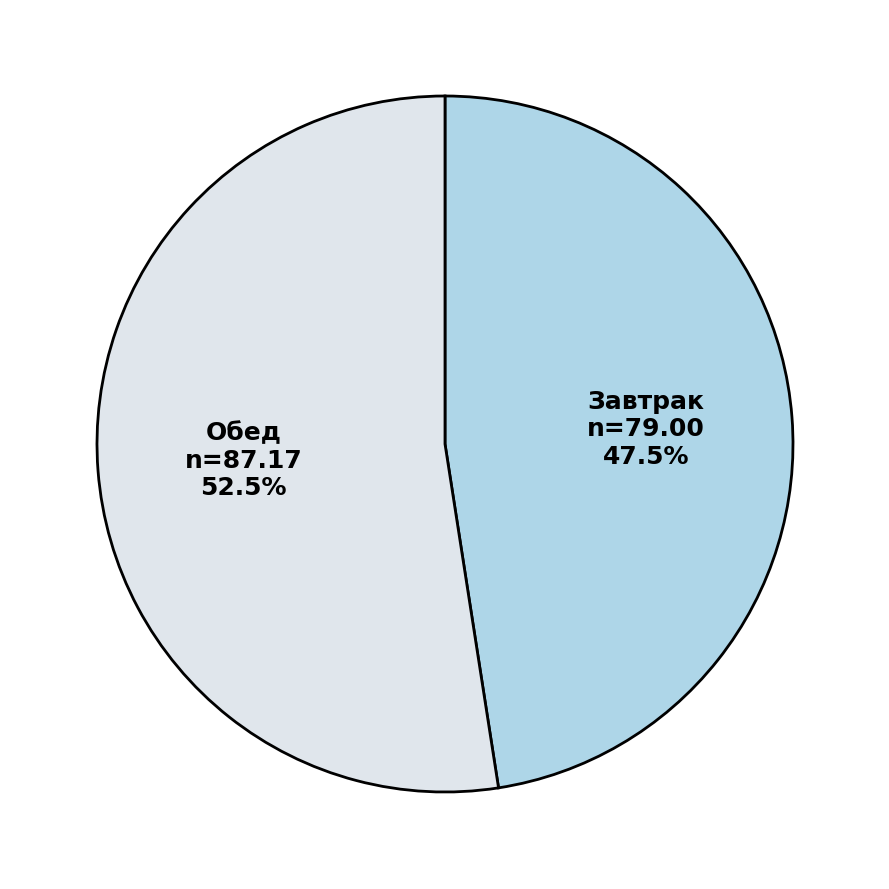

Which has a higher value, Завтрак or Обед?

Обед